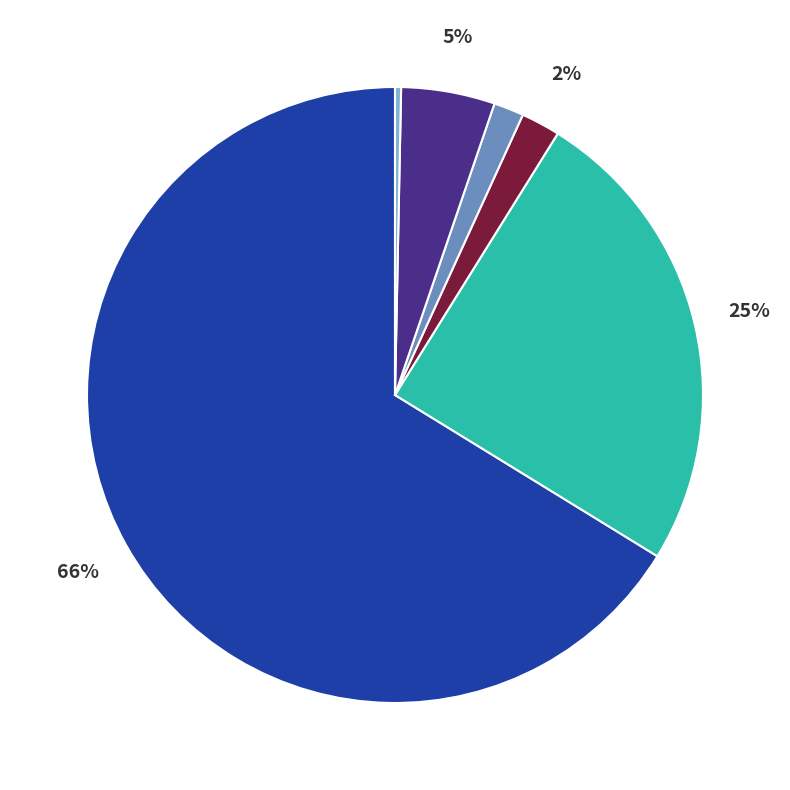

To the nearest percent, what is the average slice percentage?

17%